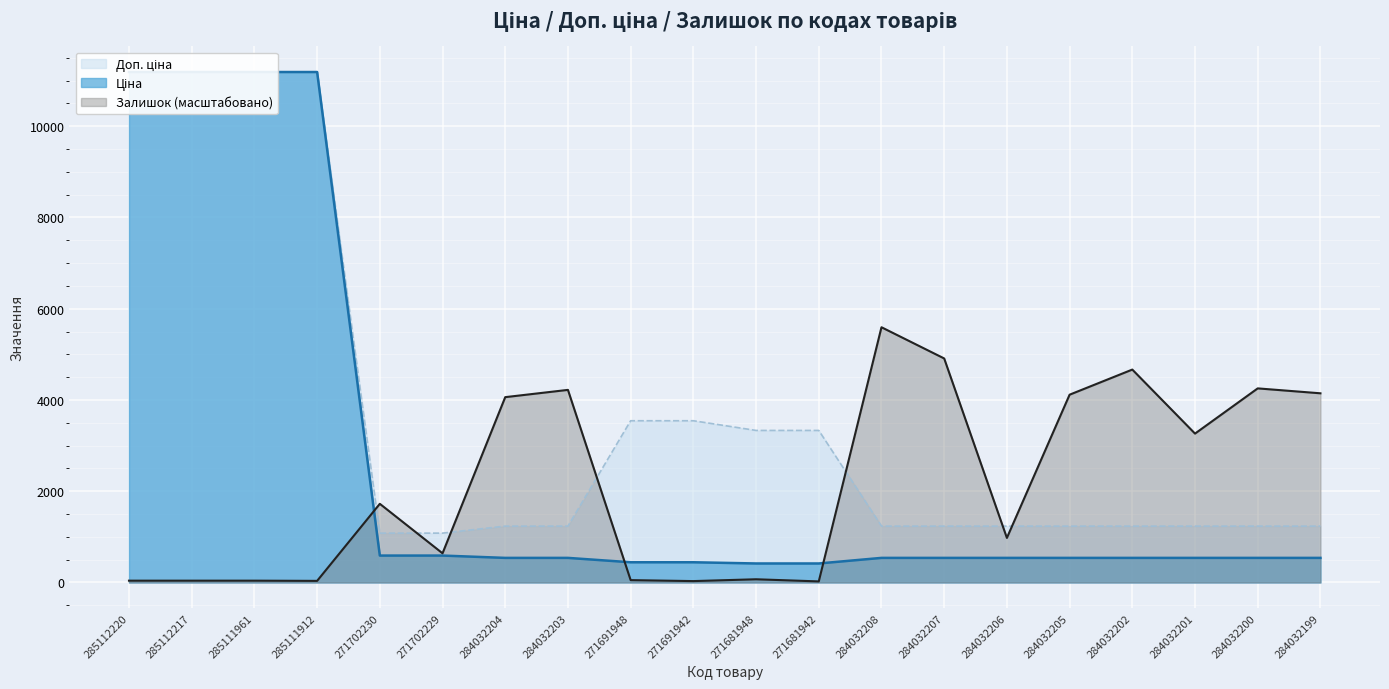

Is it true that Залишок equals 39.8 at 285112217?

True